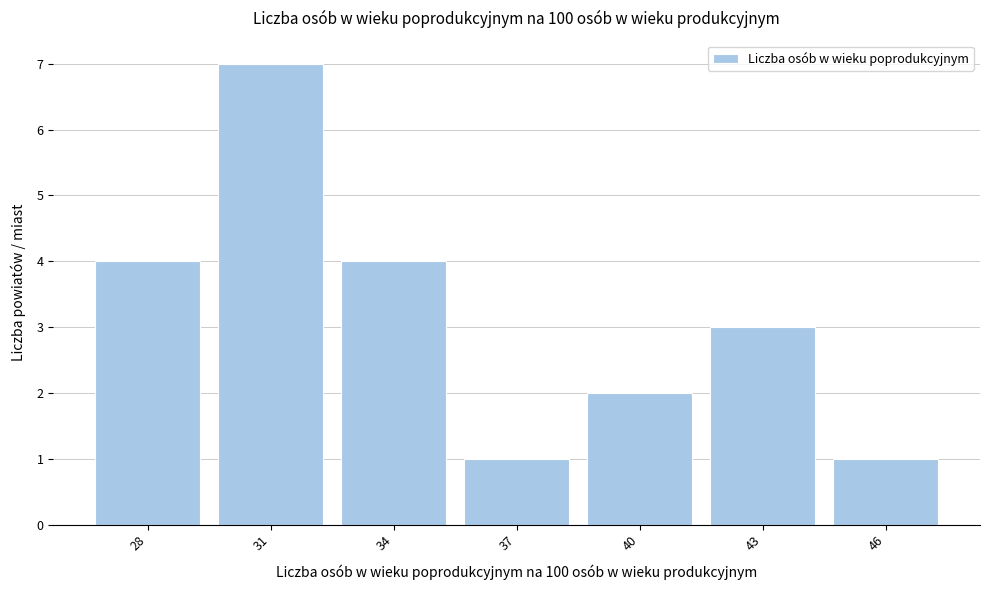

Reading left to right, extract all data points from this chart.

4	7	4	1	2	3	1